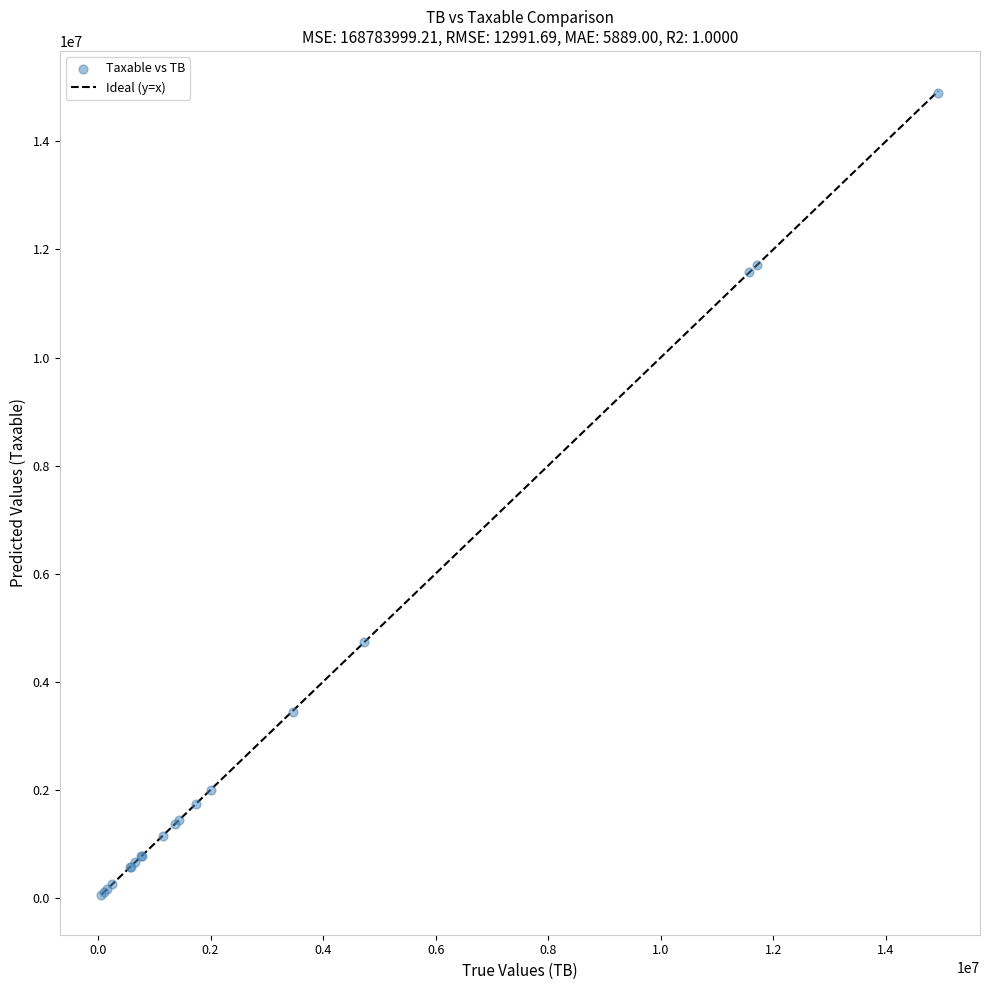

What Y value in the scatter plot is closest to 7474836?

4731146.9